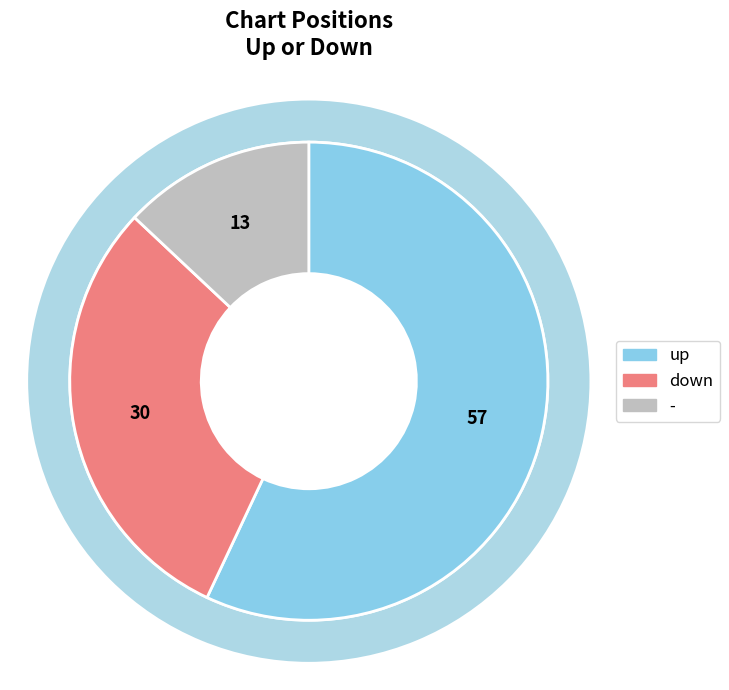

What is the change in value from down to -?

-17